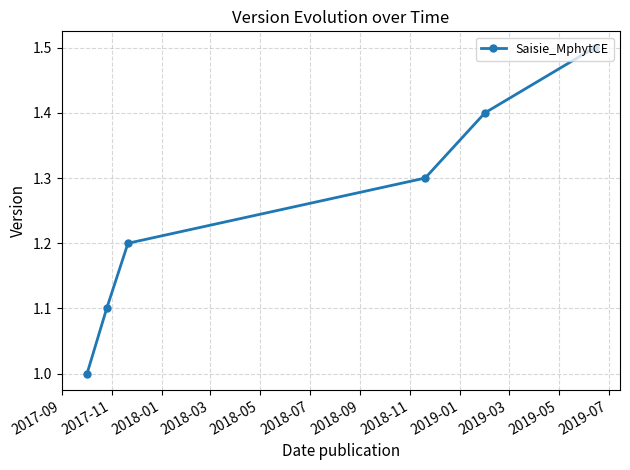

What is the minimum value shown in the chart?

1.0